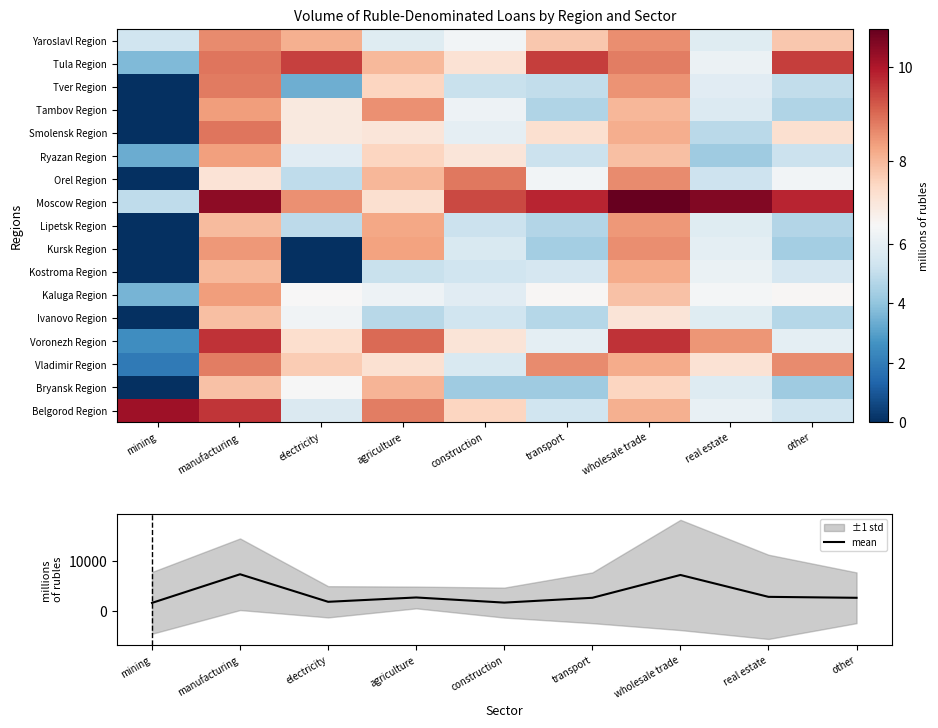

At how many categories does at least one series exceed 7193?

1